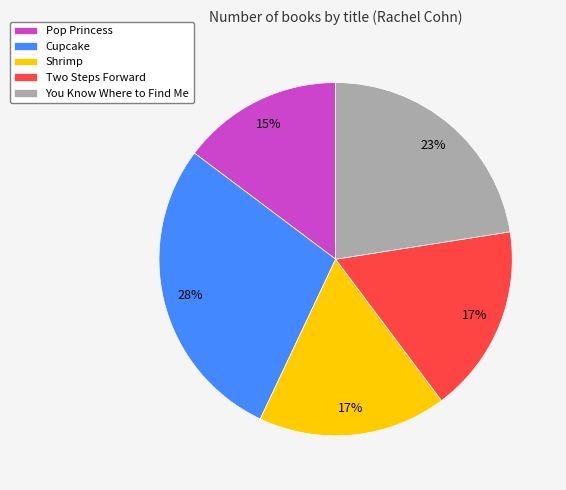

Which category has the biggest portion of the pie?

Cupcake